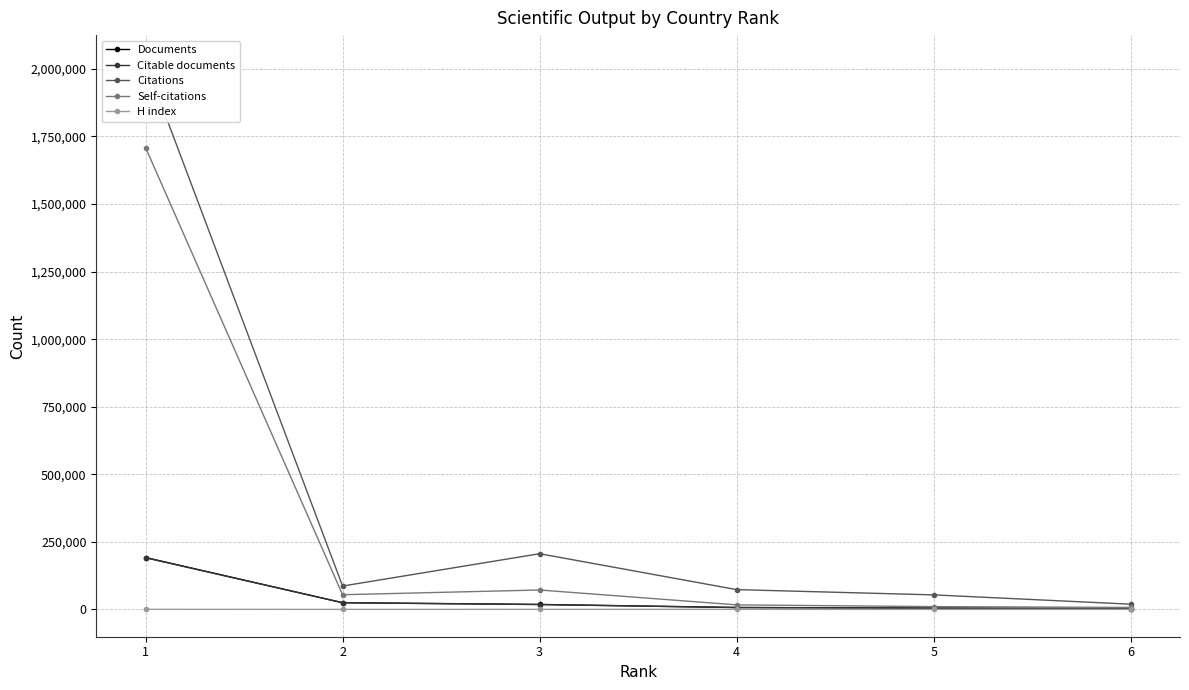

True or false: Citable documents and Self-citations cross at least once.

False